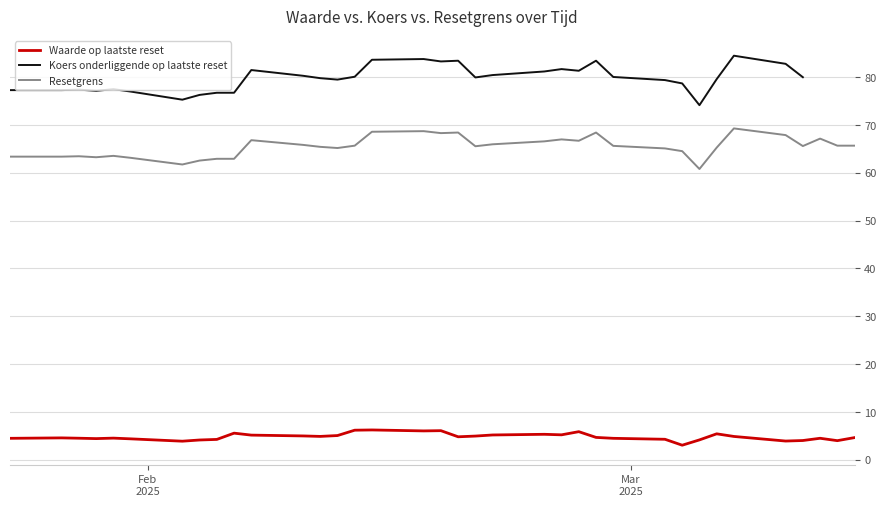

True or false: Resetgrens and Waarde op laatste reset cross at least once.

False